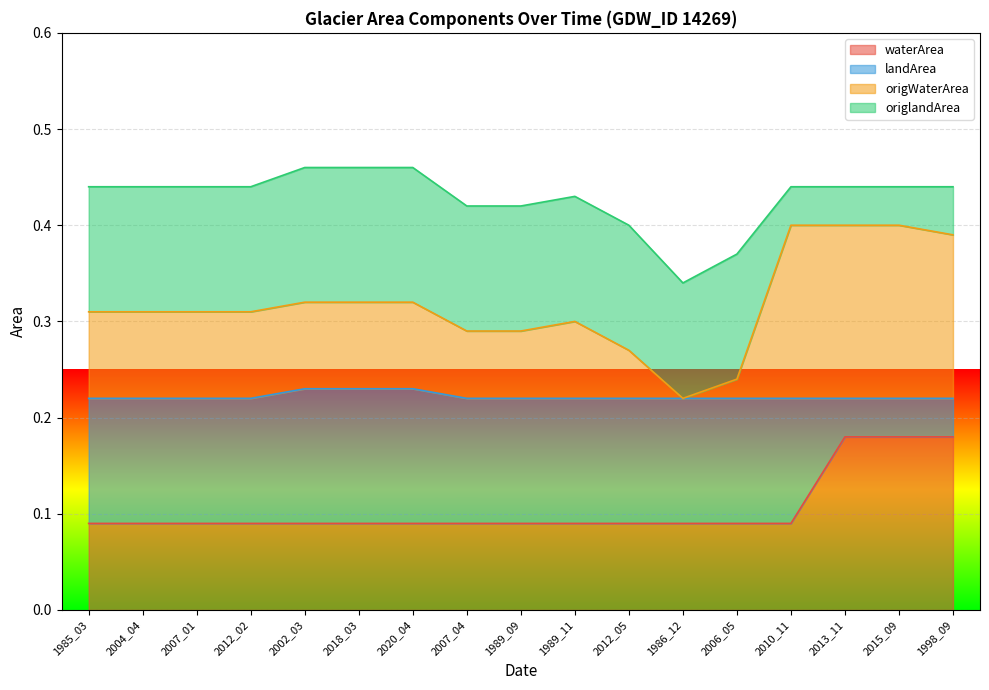

What is the average value of the waterArea series?

0.1